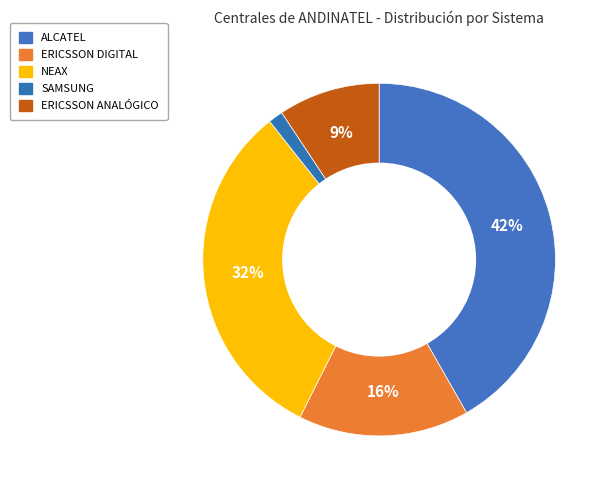

Count the number of slices in the pie.

5